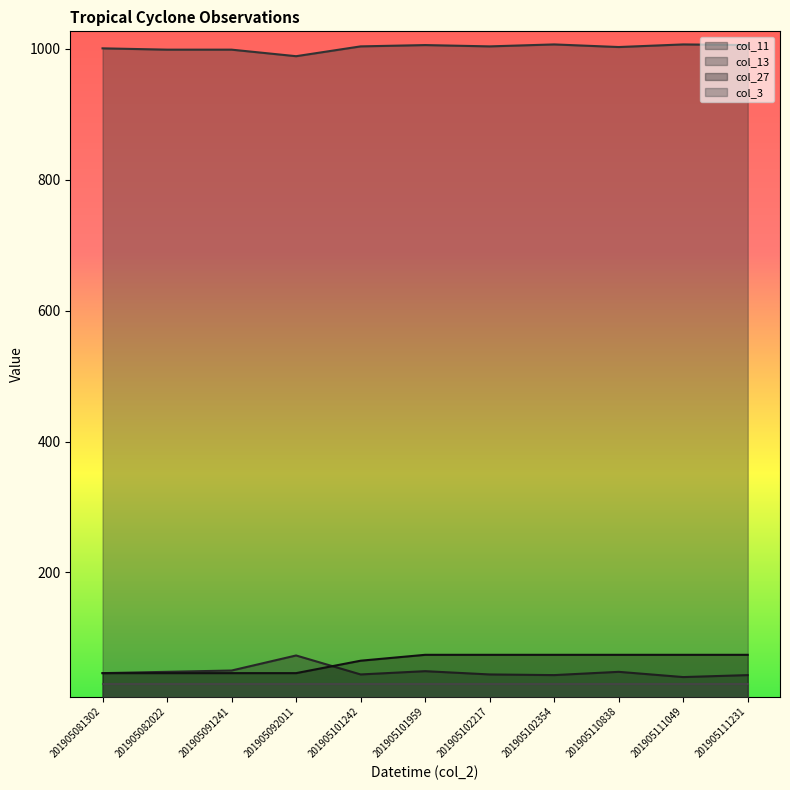

Reading left to right, what are all the values shown in this chart?

col_11: 46	48	50	73	44	49	44	43	48	40	43
col_13: 1001	999	999	989	1004	1006	1004	1007	1003	1007	1006
col_27: 46	46	46	46	65	74	74	74	74	74	74